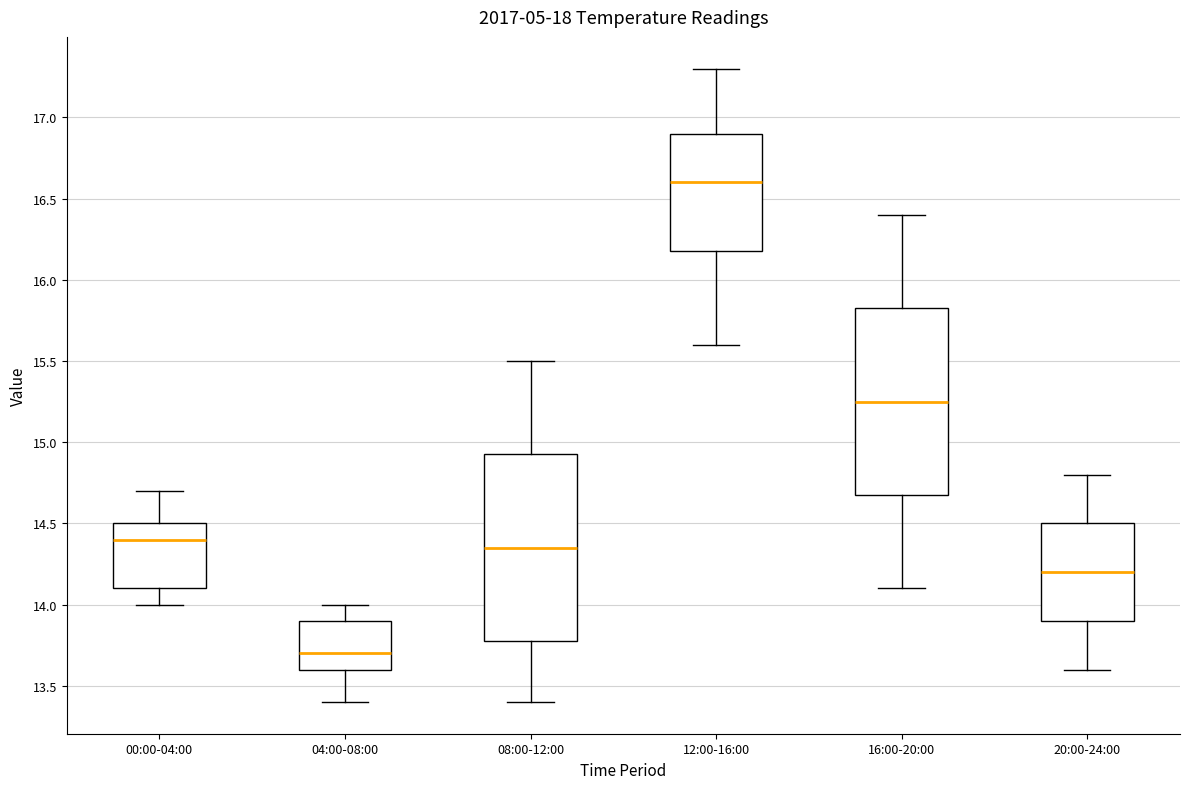

Where is the upper edge of the box for 08:00-12:00 on the y-axis? The values are not printed on the chart, so give them approximately, as read against the axis.

14.95